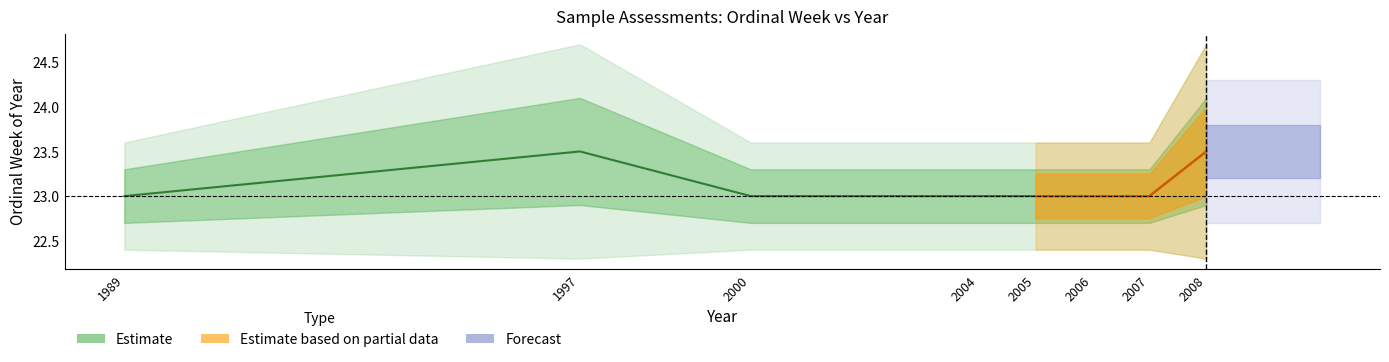

Where is the first local minimum?

1989-W23